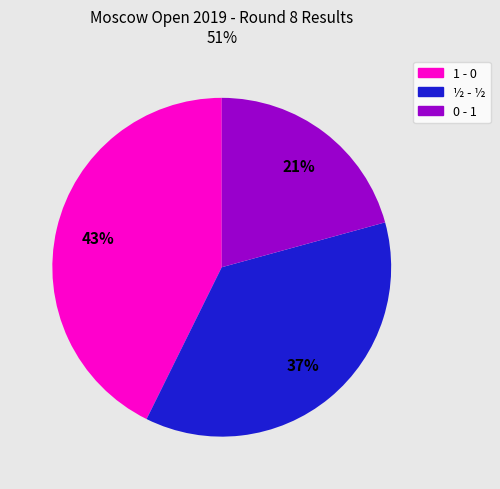

Does 0 - 1 represent more than half of the total?

No